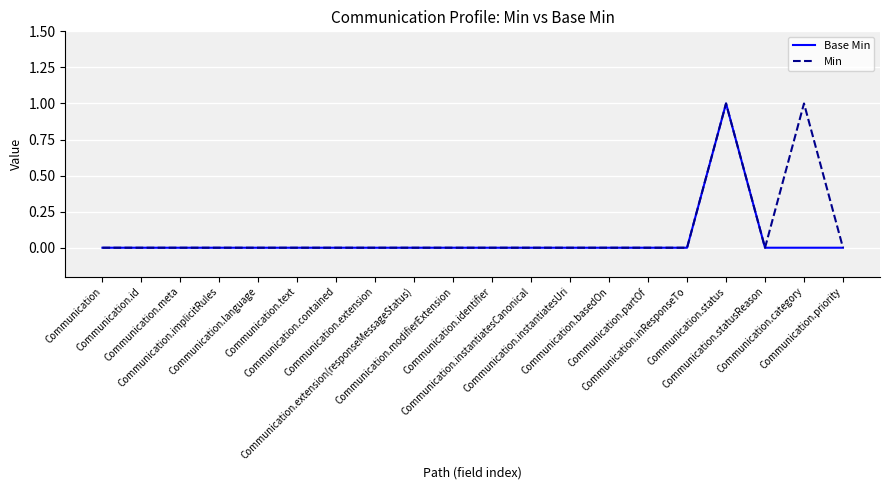

What is the difference between the maximum and second lowest values in the Min series?

1